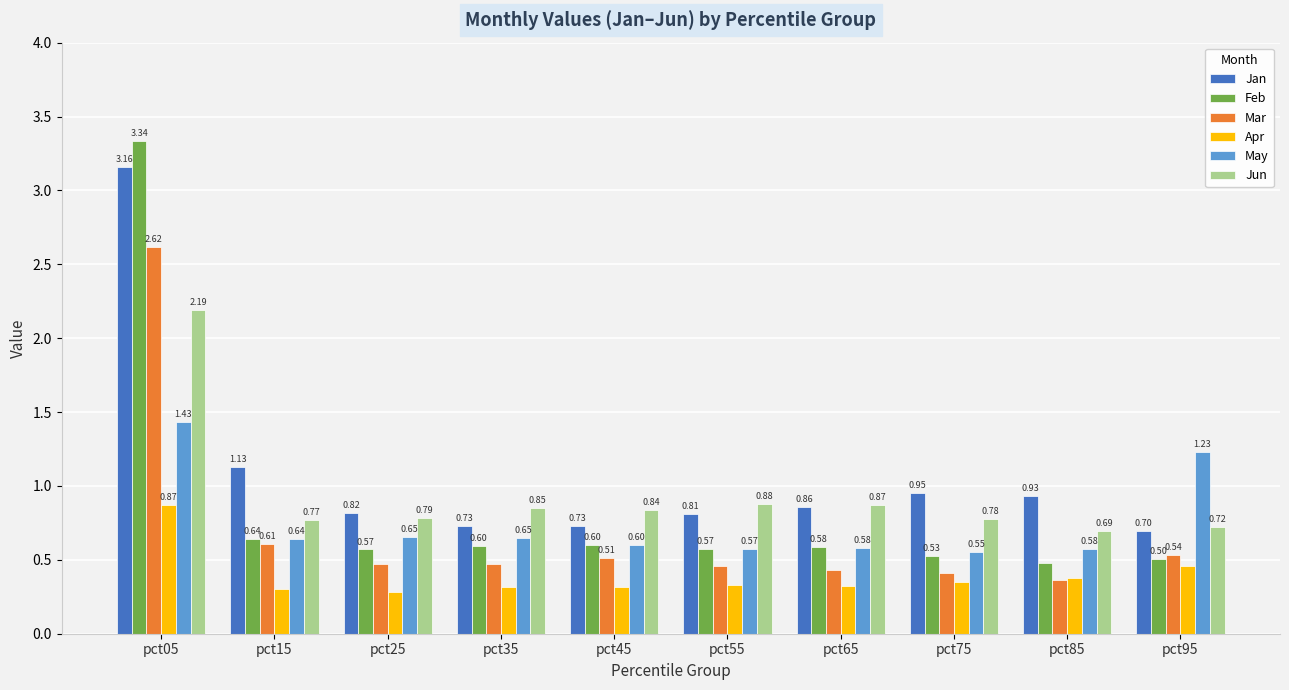

What are all the series names shown in the legend?

Jan, Feb, Mar, Apr, May, Jun